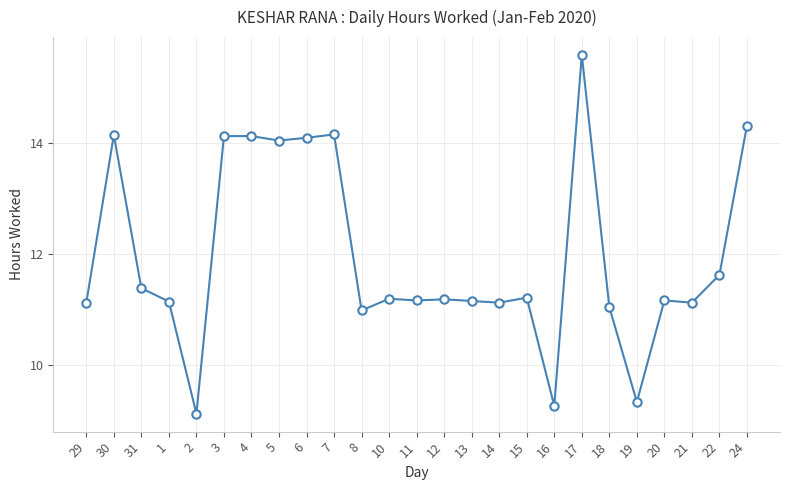

What is the sum of all values?

299.1